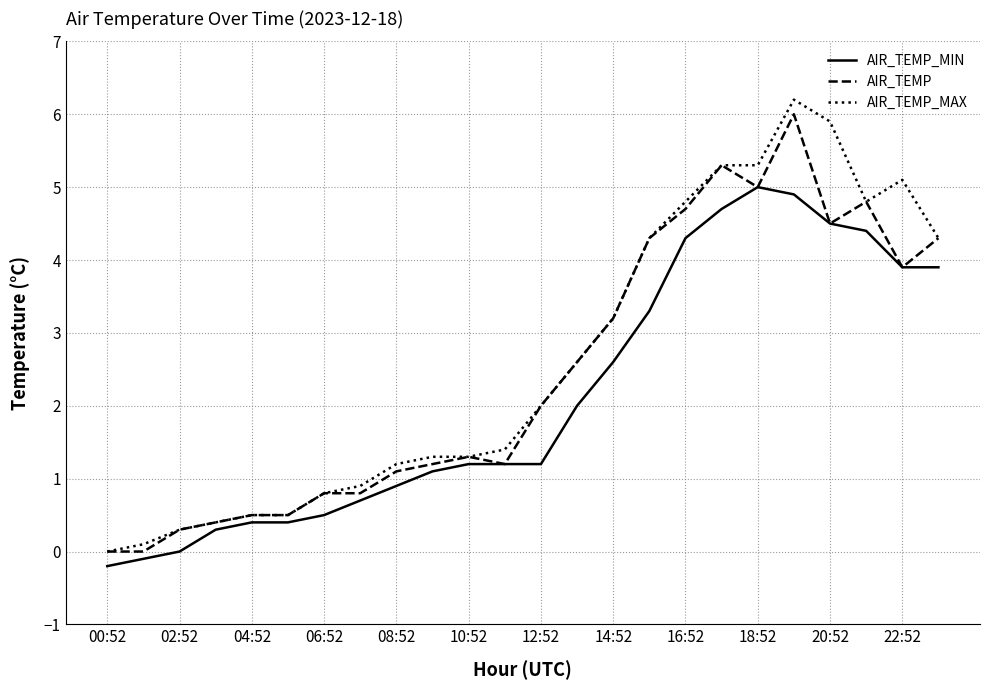

What is the maximum value for AIR_TEMP_MAX?

6.2